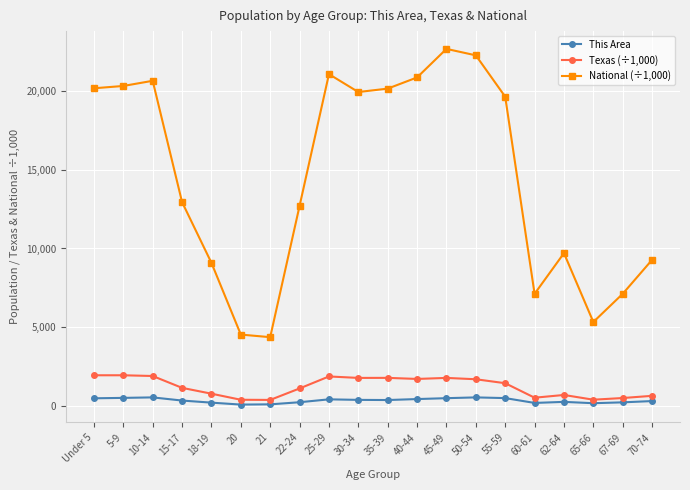

Does the chart display data point markers on the line(s)?

Yes